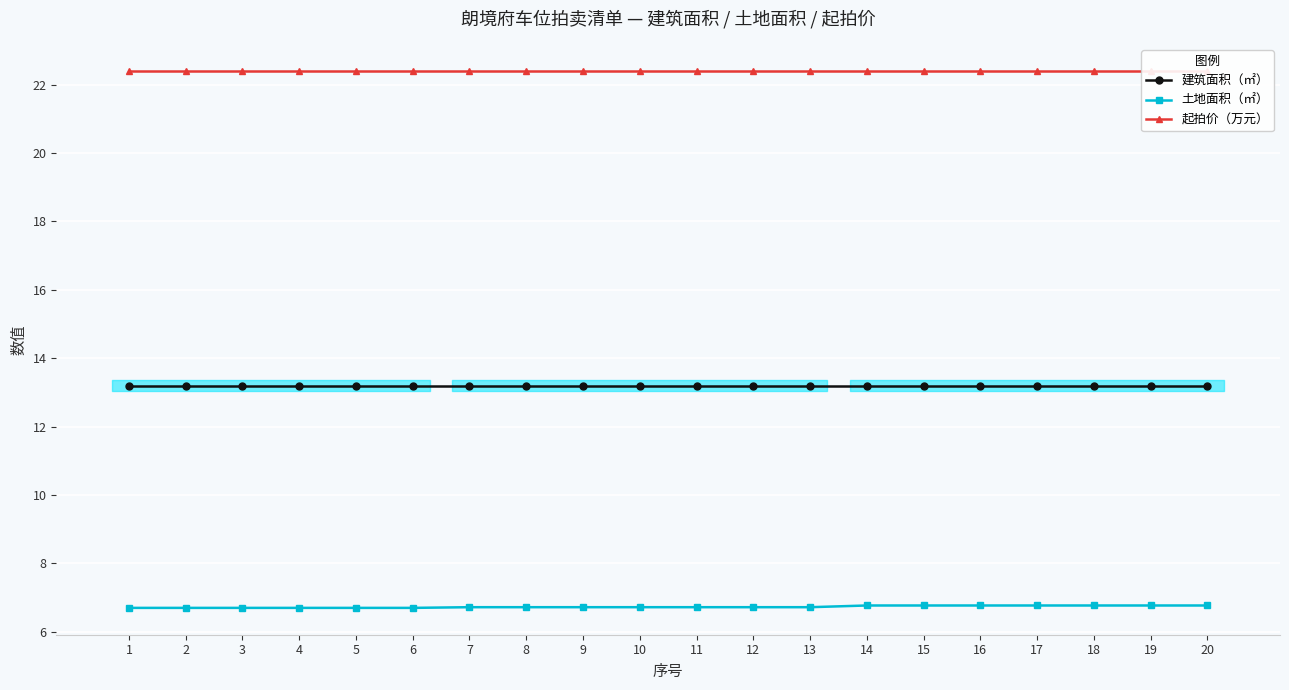

How many lines are shown in the chart?

3